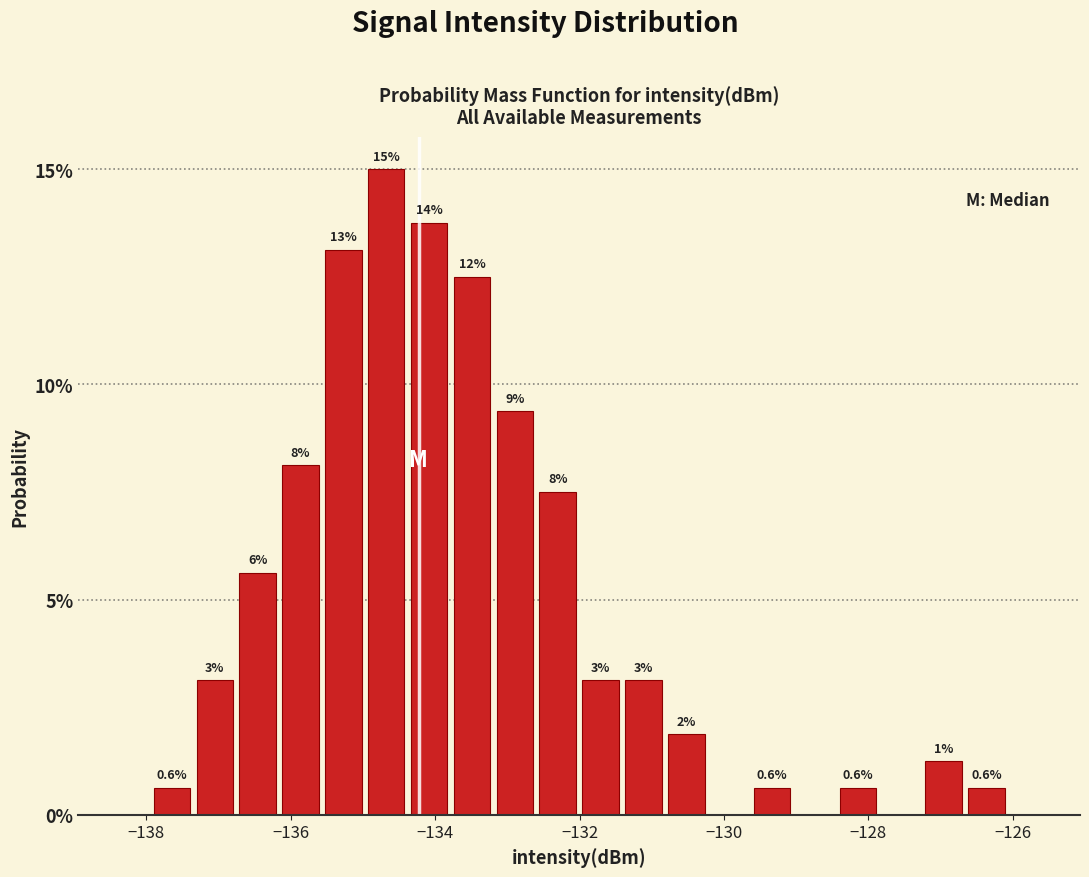

Read against the x-axis, roughly where is the centre of the tallest bar?

-134.6